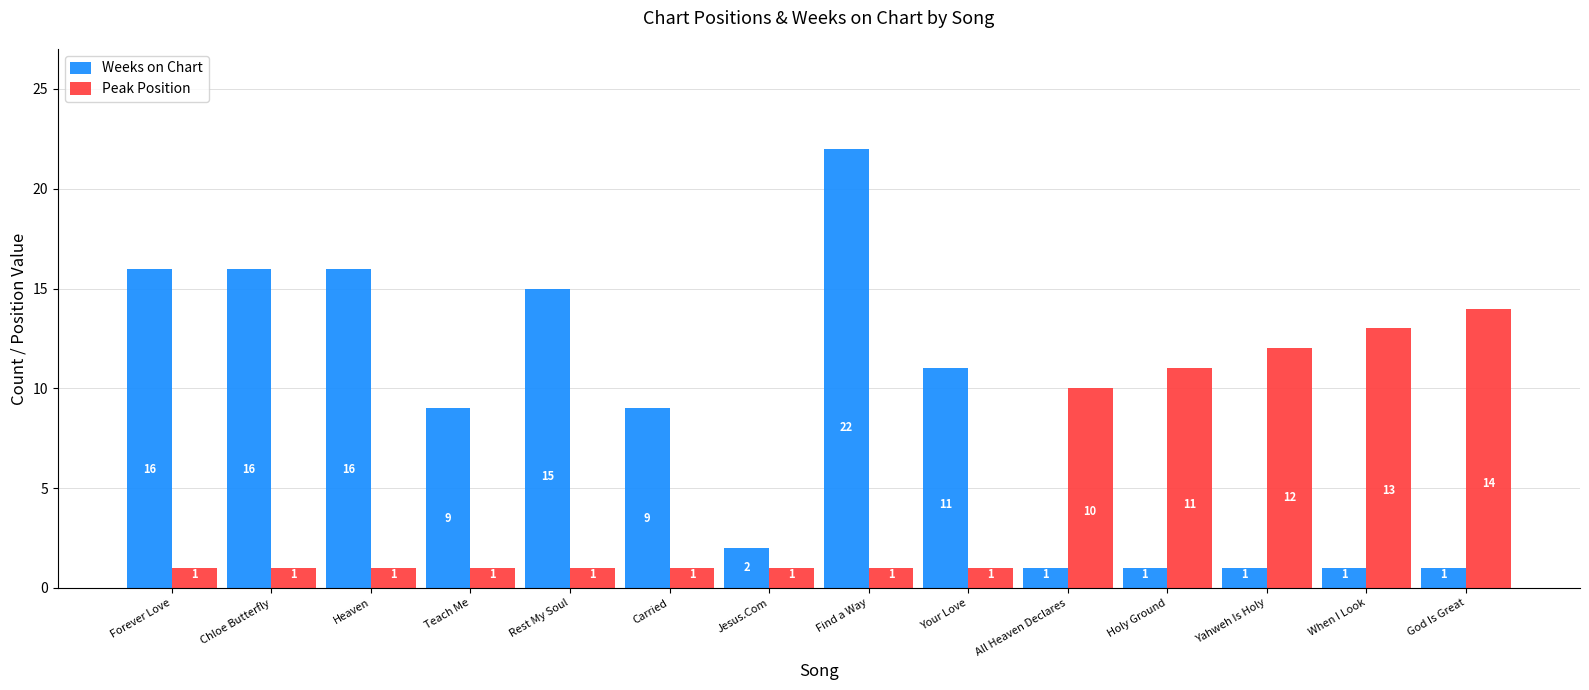

What position from the left is Find a Way?

8